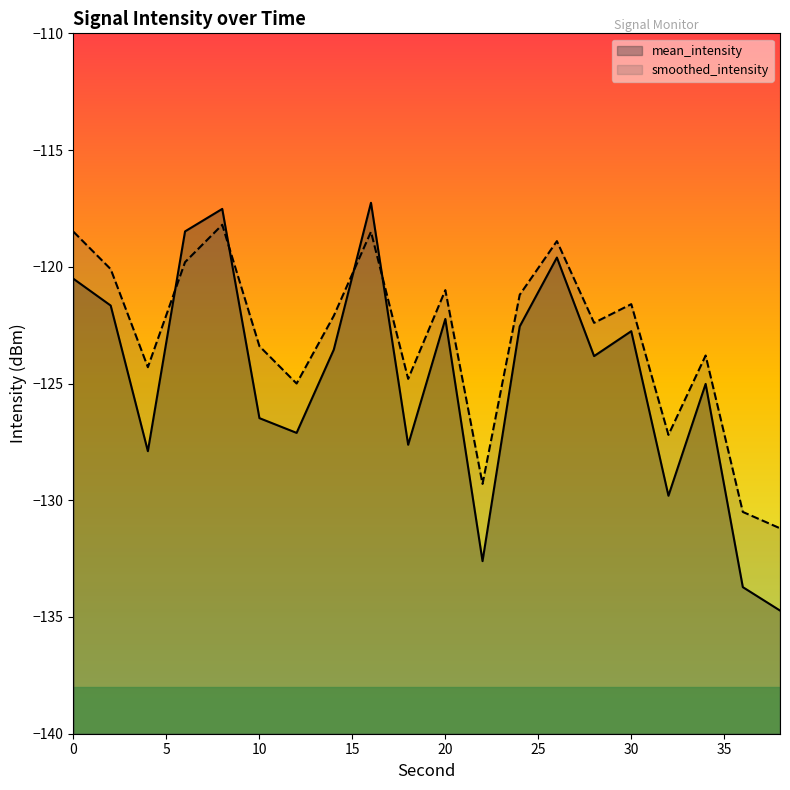

Which has a higher value, 30 or 6?

6